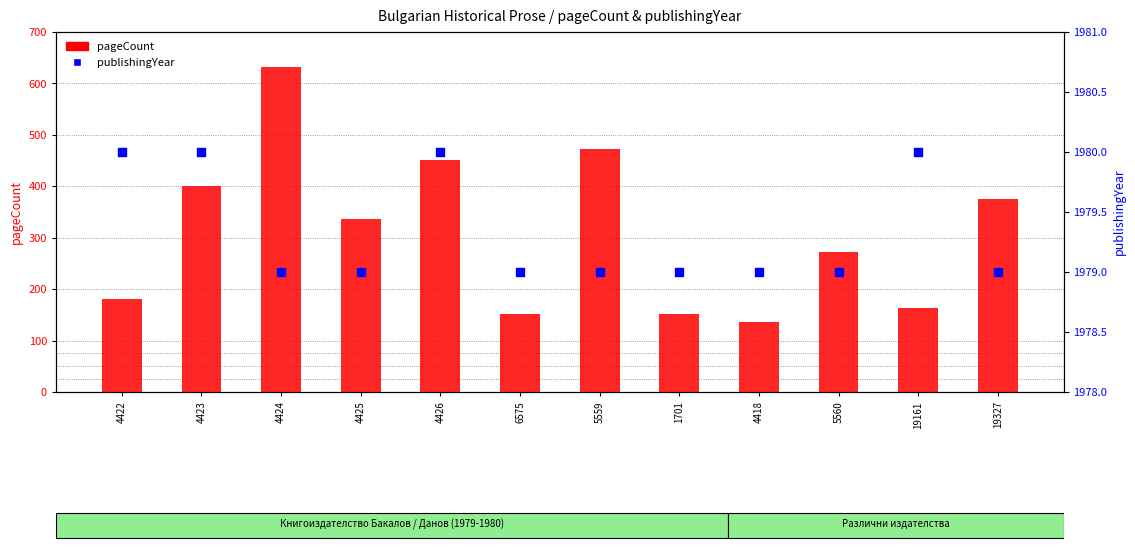

Which series has the largest total across all categories?

publishingYear